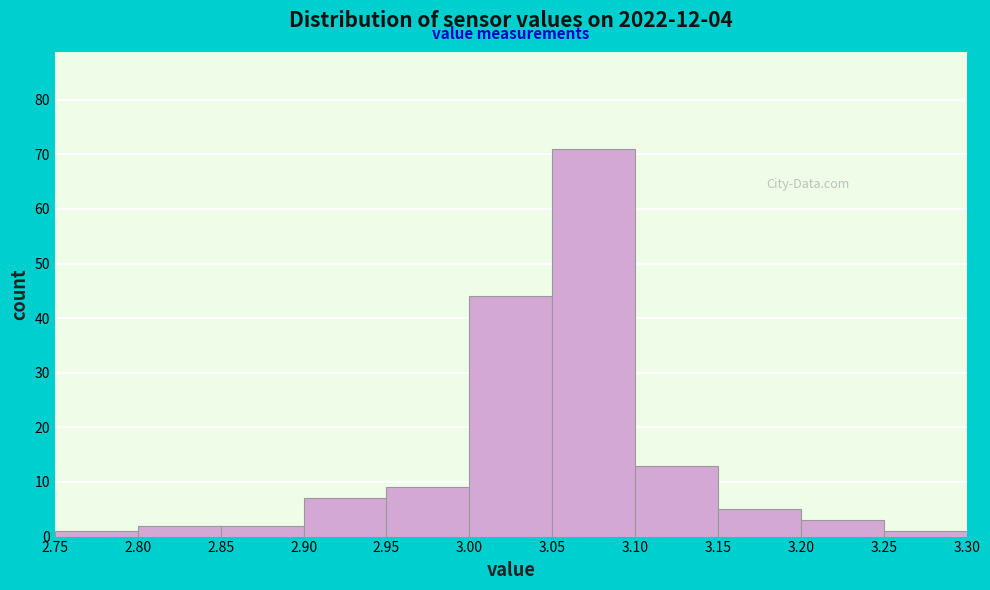

Reading left to right, transcribe this chart: for each bar, give the range it covers on the x-axis and its height. The values are not printed on the chart, so give them approximately, as read against the axis.

2.75 to 2.80: 1
2.80 to 2.85: 2
2.85 to 2.90: 2
2.90 to 2.95: 7
2.95 to 3.00: 9
3.00 to 3.05: 44
3.05 to 3.10: 71
3.10 to 3.15: 13
3.15 to 3.20: 5
3.20 to 3.25: 3
3.25 to 3.30: 1